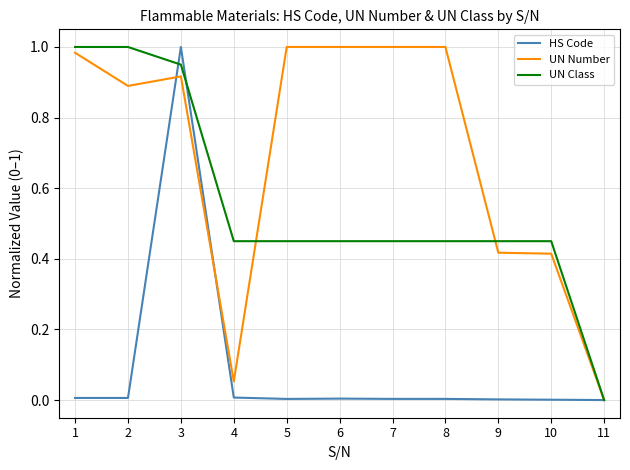

Rank the series by their average value, from highest to lowest.

UN Number, UN Class, HS Code